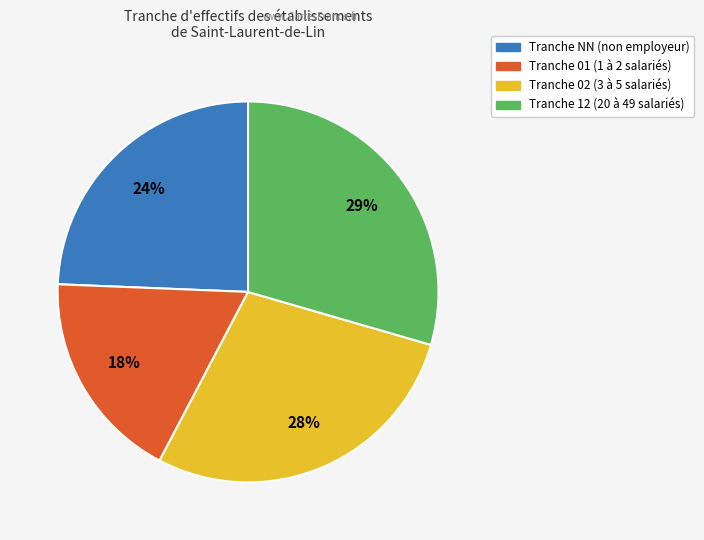

To the nearest percent, what is the average slice percentage?

25%